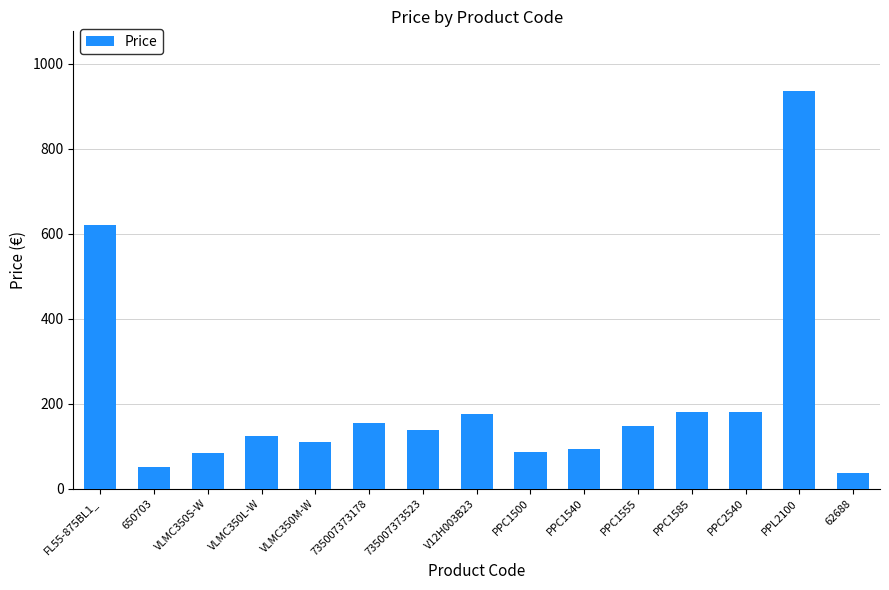

The value at PPC1555 is 146.9. True or false?

True